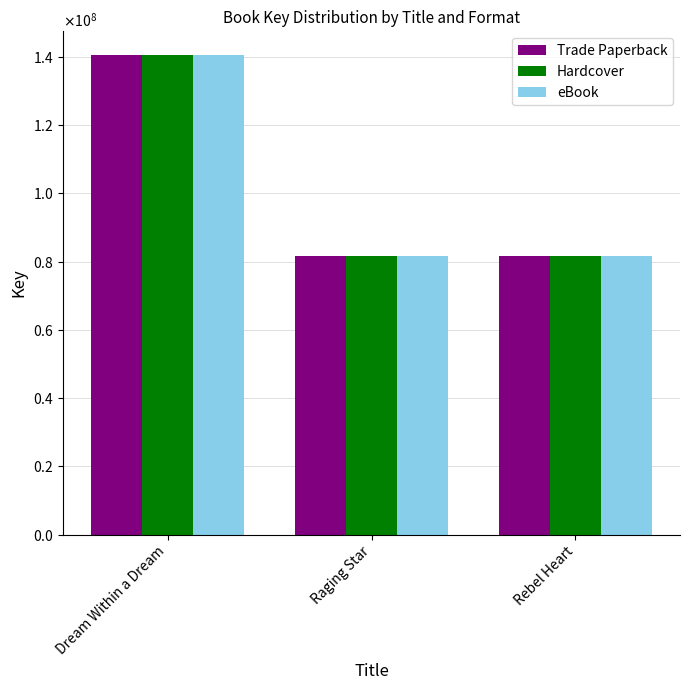

Are the bars grouped side by side (vs. stacked)?

Yes